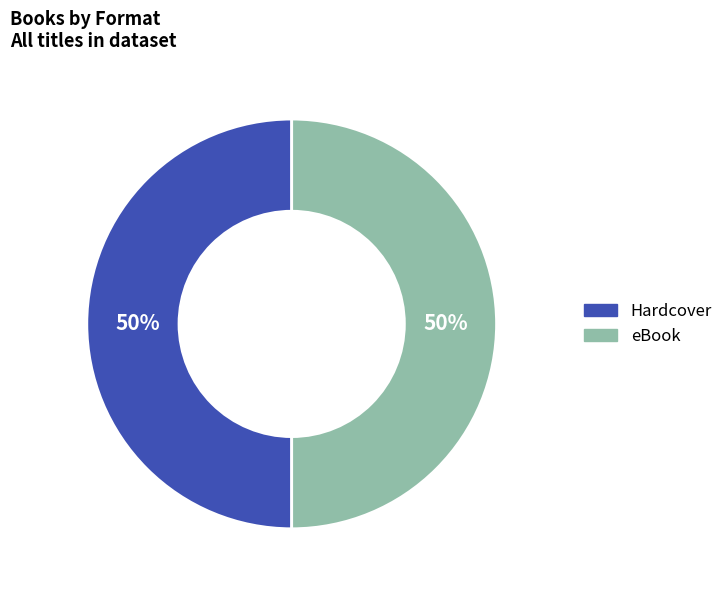

To the nearest percent, what is the combined percentage of Hardcover and eBook?

100%